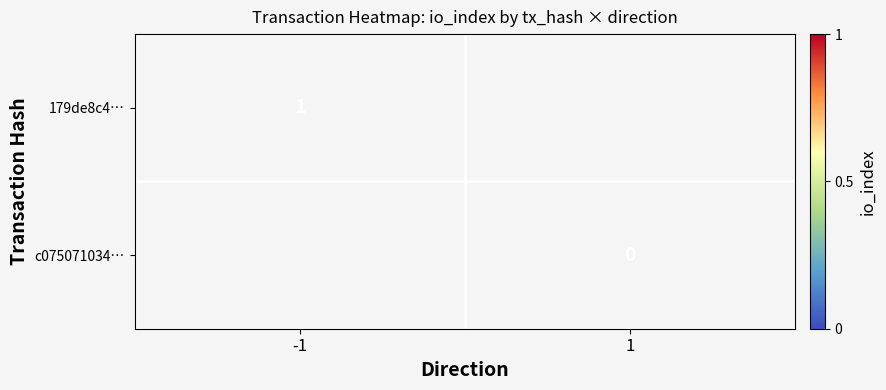

The 179de8c4… series shows 0 at -1. True or false?

False